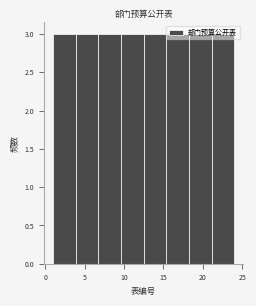

Reading left to right, list every bar in this chart as the range it spans on the x-axis followed by its height. Neither the bar edges nor the heights are printed on the chart, so give them approximately, as read against the axes.

1.0 to 4.0: 3
4.0 to 7.0: 3
7.0 to 9.5: 3
9.5 to 12.5: 3
12.5 to 15.5: 3
15.5 to 18.5: 3
18.5 to 21.0: 3
21.0 to 24.0: 3